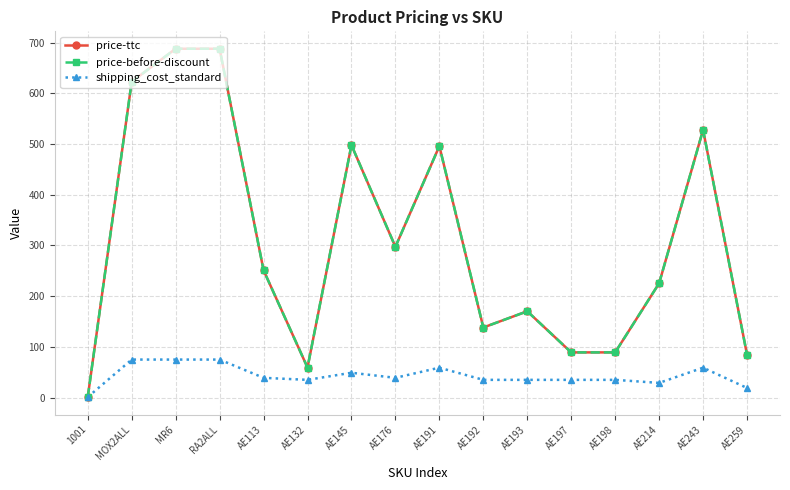

Is this an area chart (filled region under the line)?

No